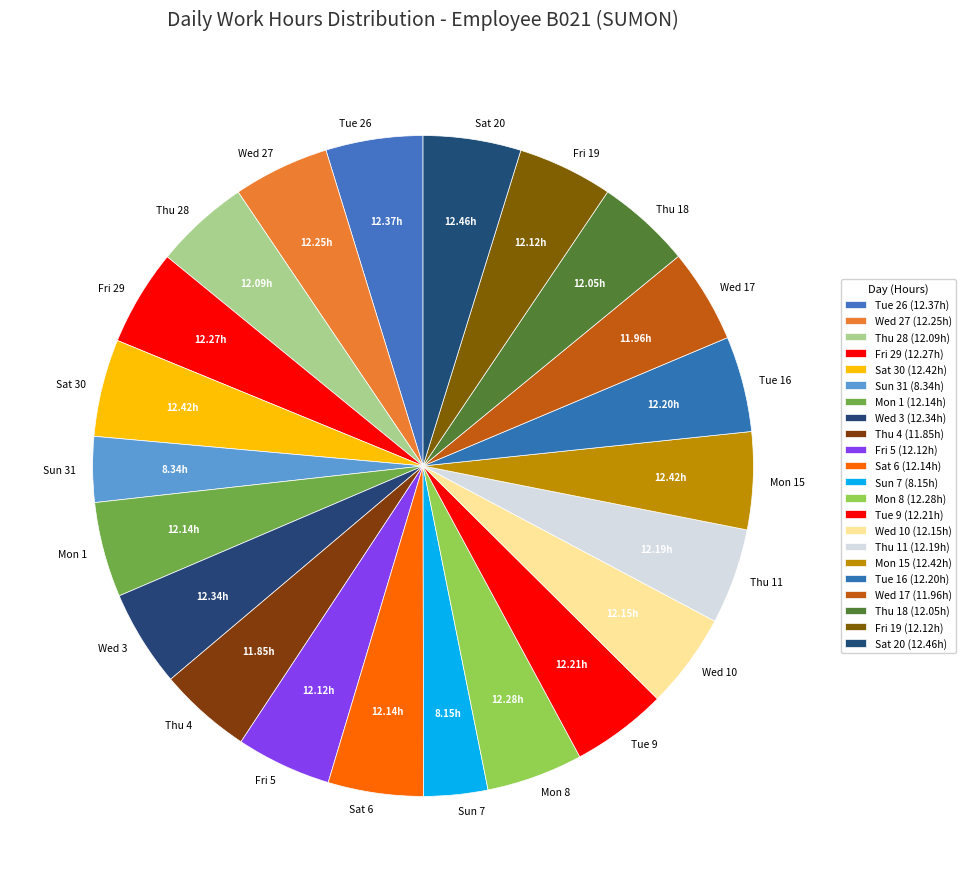

Combined, do Sun 31 and Thu 4 account for over 50%?

No